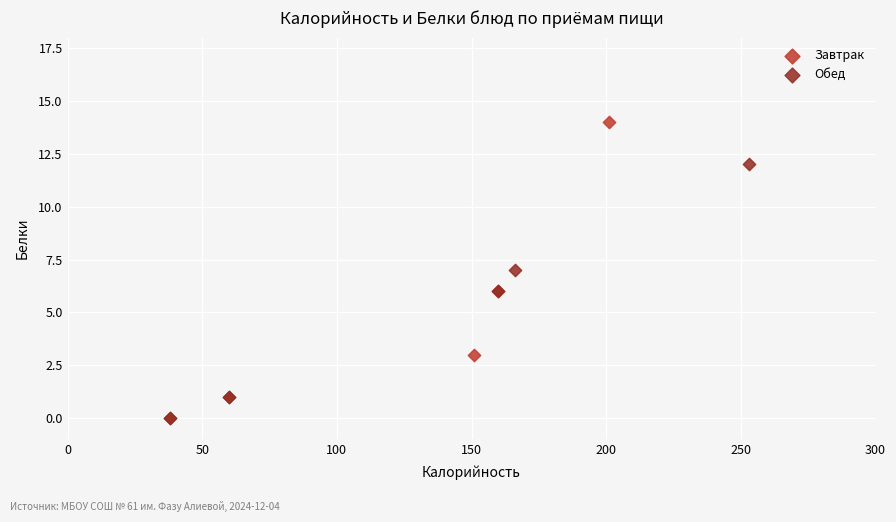

Which series has the largest Y range (max minus min)?

Завтрак